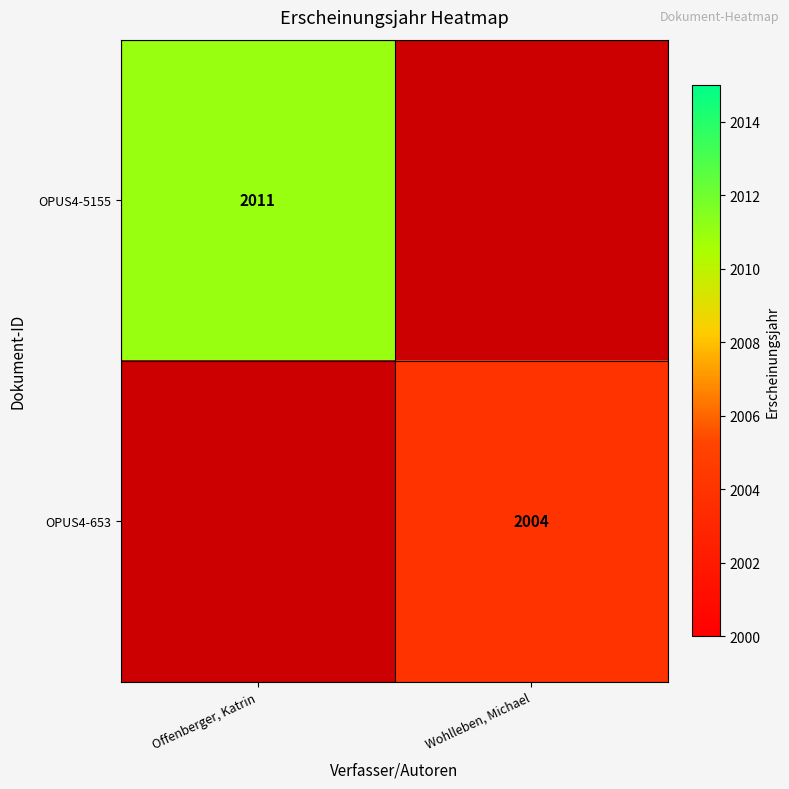

At how many categories does at least one series exceed 2006?

1